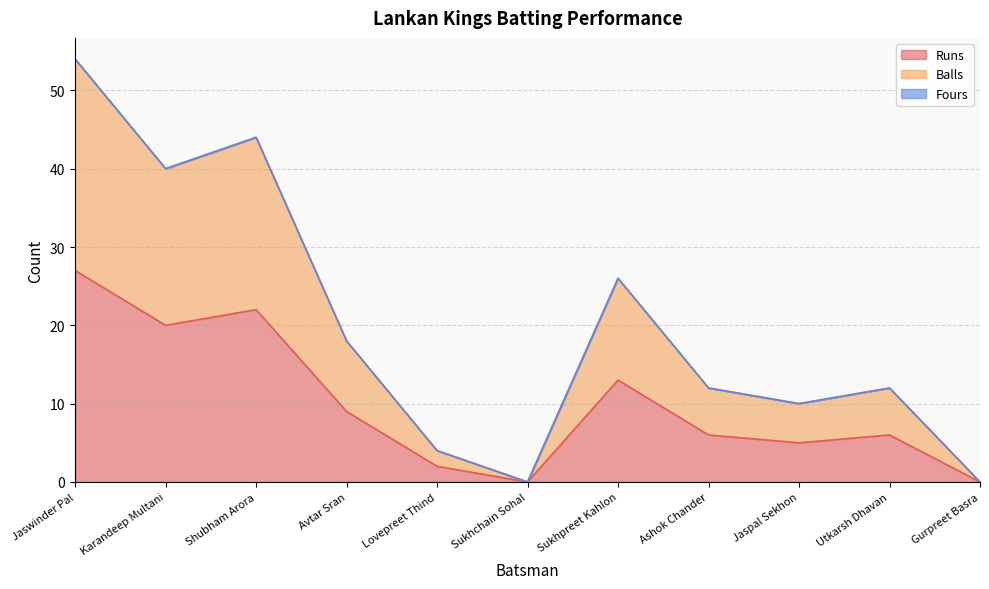

True or false: Balls has more than 1 interior local peaks.

True